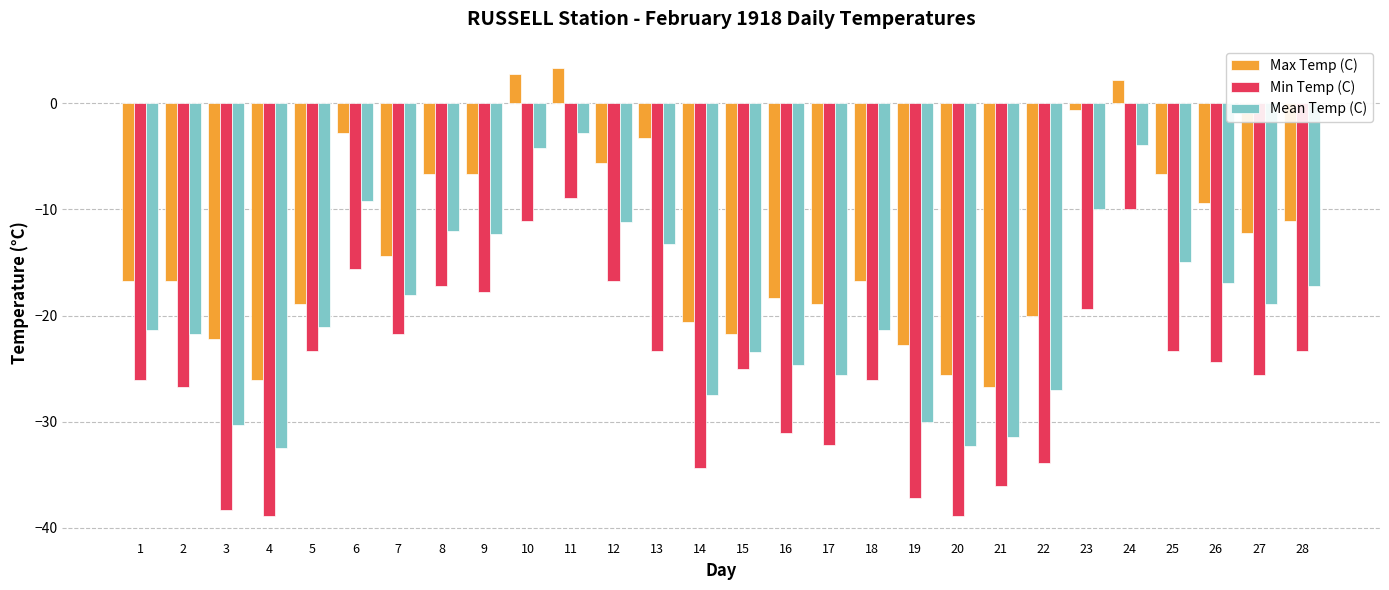

What is the minimum value for Min Temp (C)?

-38.9